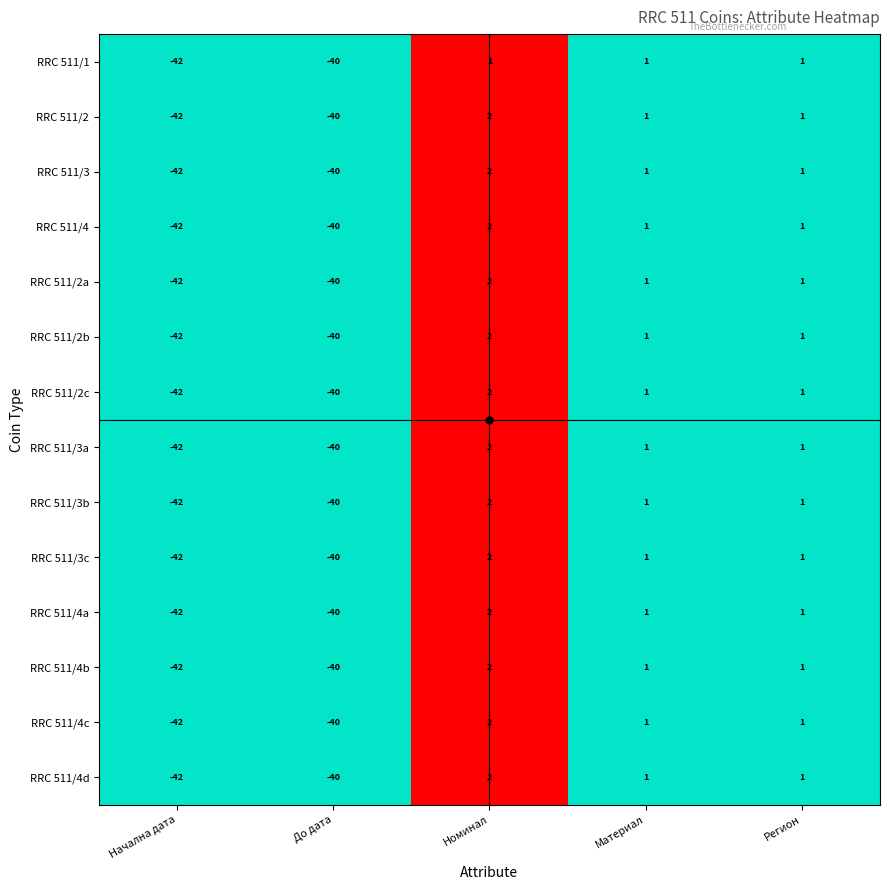

Is it true that RRC 511/2c equals 1 at Материал?

True